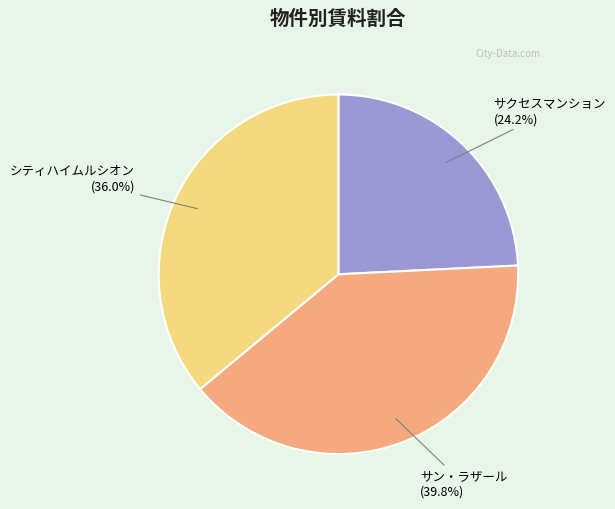

What percentage do サン・ラザール and シティハイムルシオン together represent?

75.8%